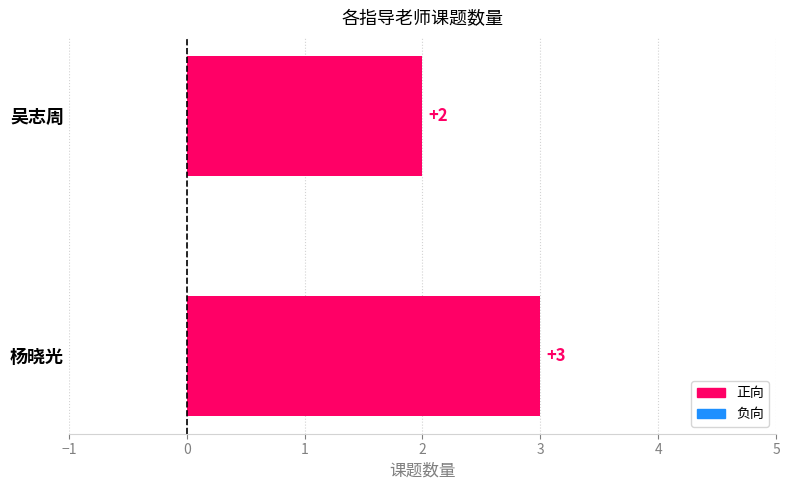

Reading bottom to top, list all the values displayed in this chart.

杨晓光=3	吴志周=2